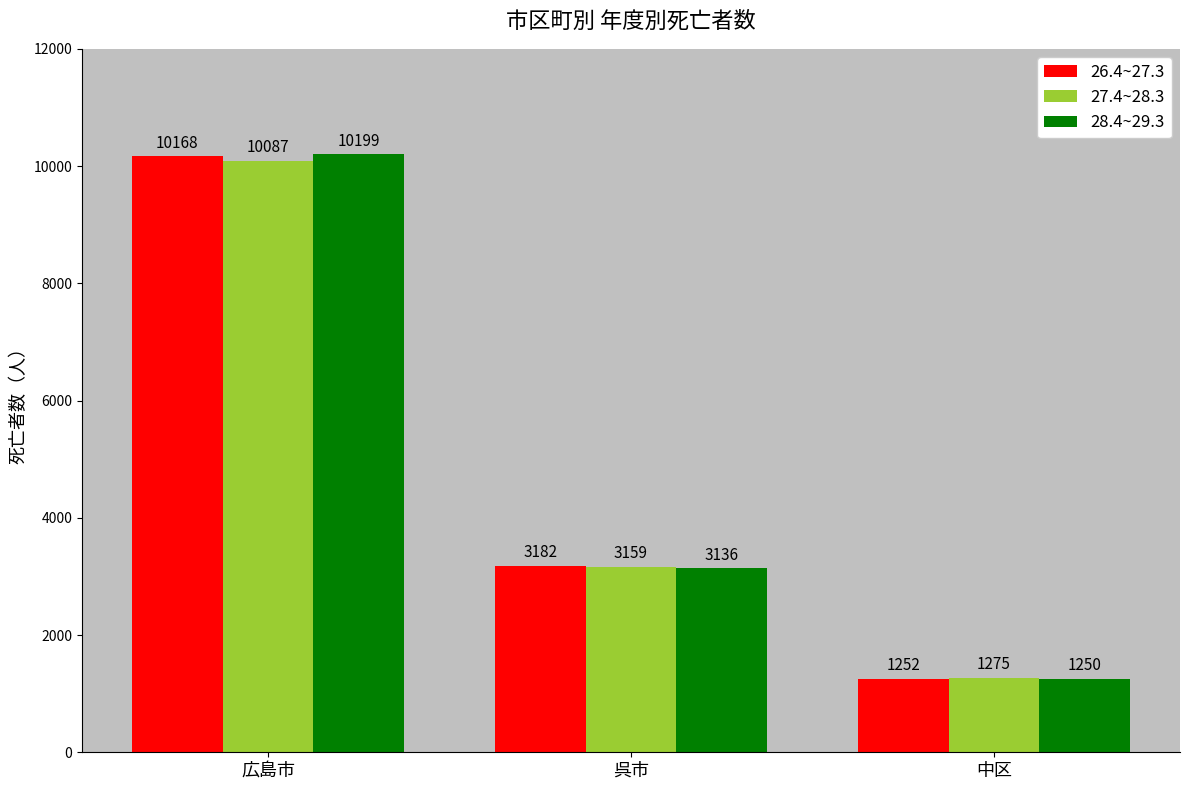

Read the 27.4~28.3 value at 広島市, to the nearest 100.

10100